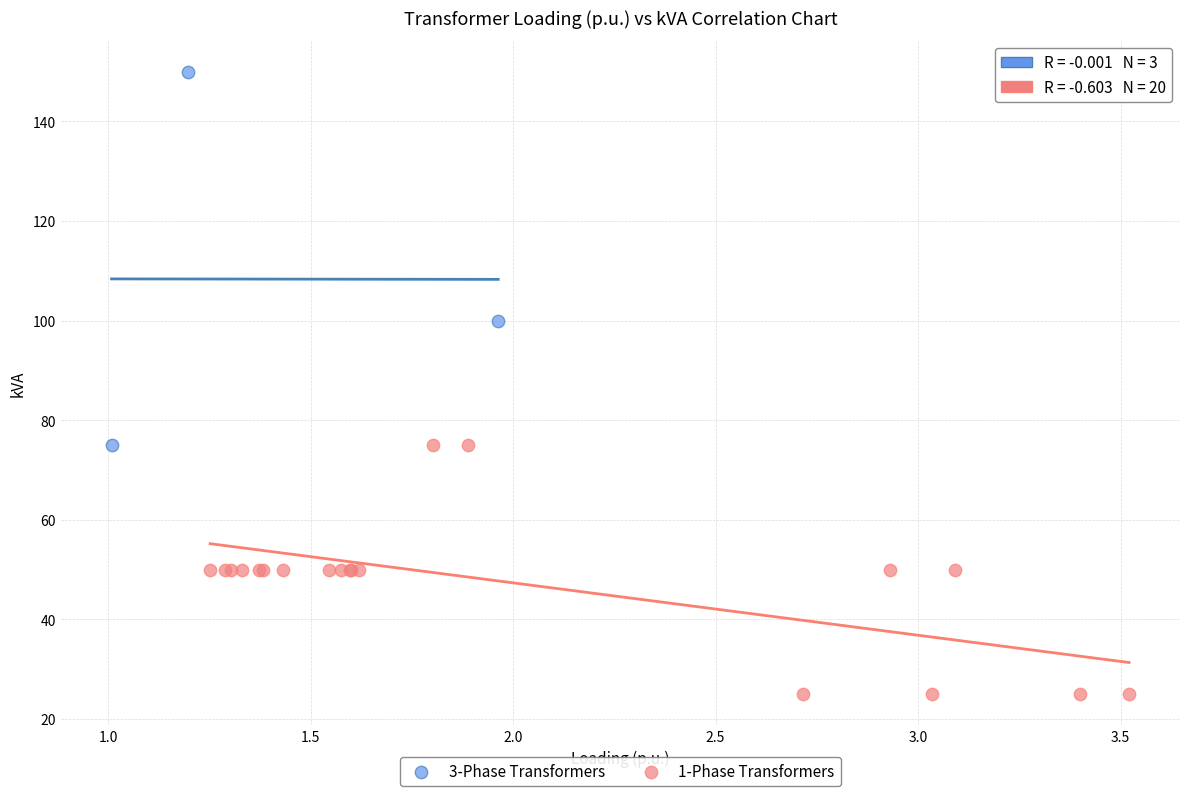

What are all the series names shown in the legend?

3-Phase Transformers, 1-Phase Transformers